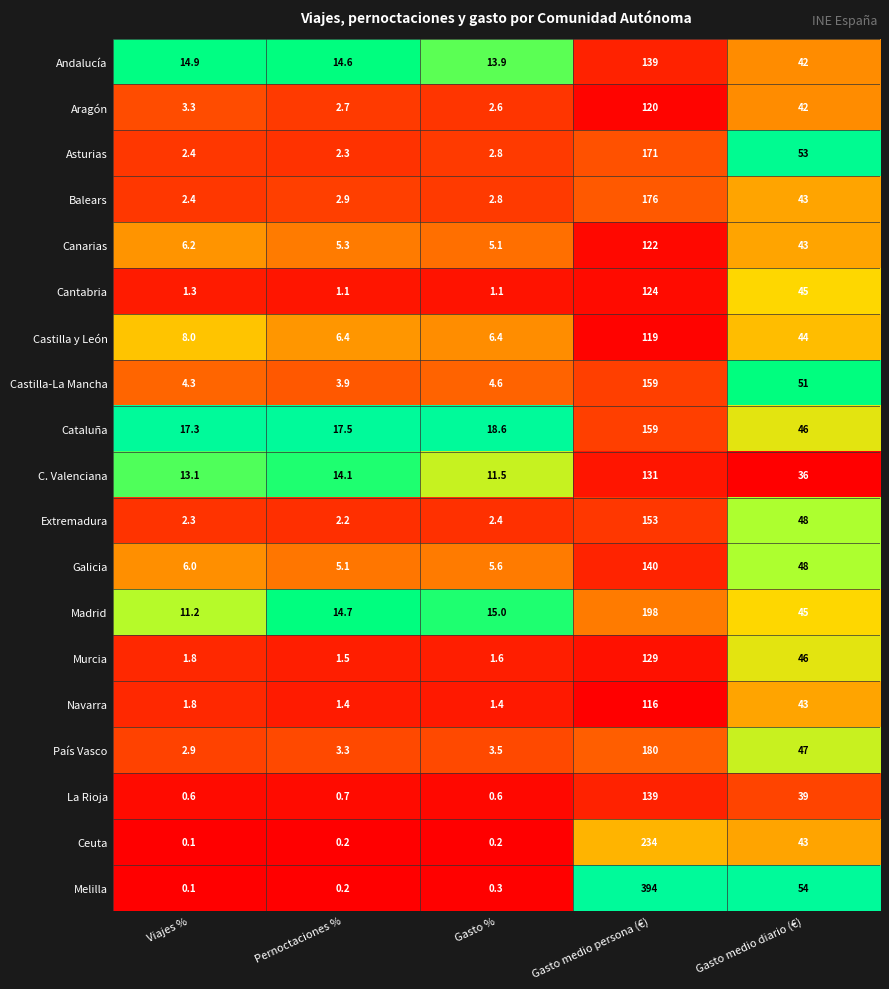

What is the average value of the Aragón series?

34.1